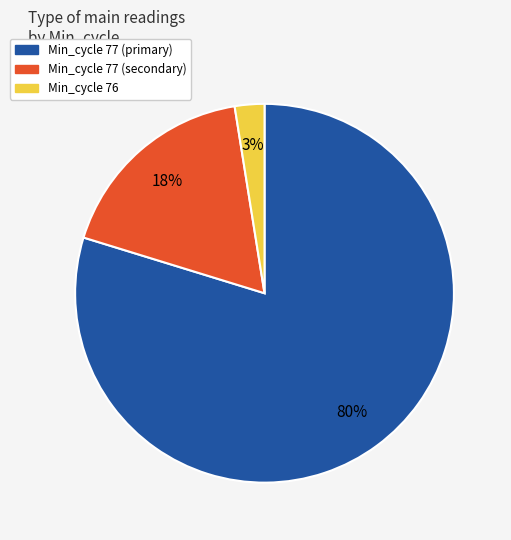

To the nearest percent, what is the average slice percentage?

33%